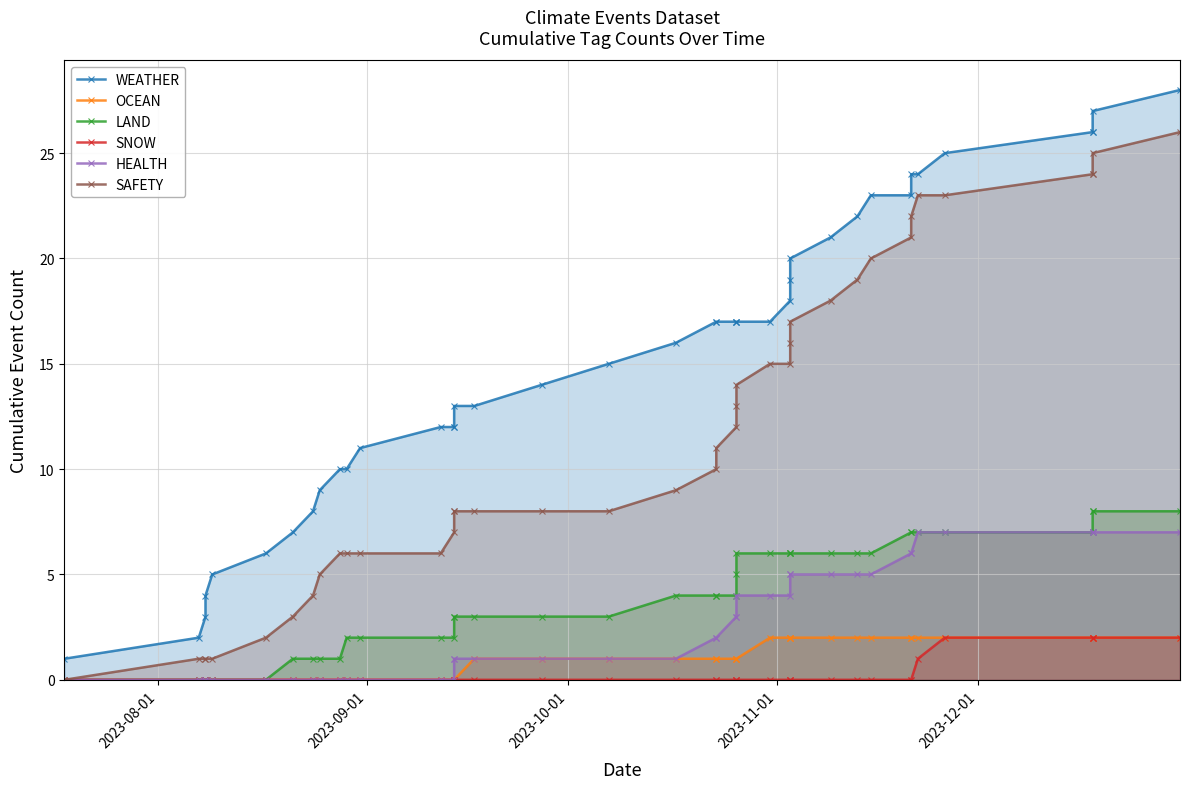

True or false: SNOW and HEALTH intersect in this chart.

False